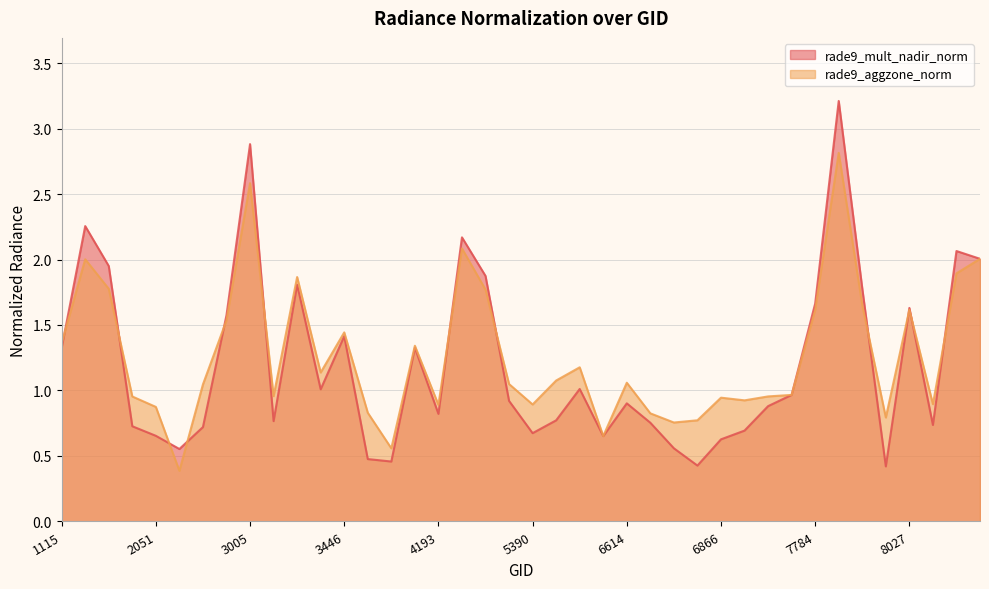

In rade9_mult_nadir_norm, how many points are higher than both neighbors (excluding endpoints)?

11